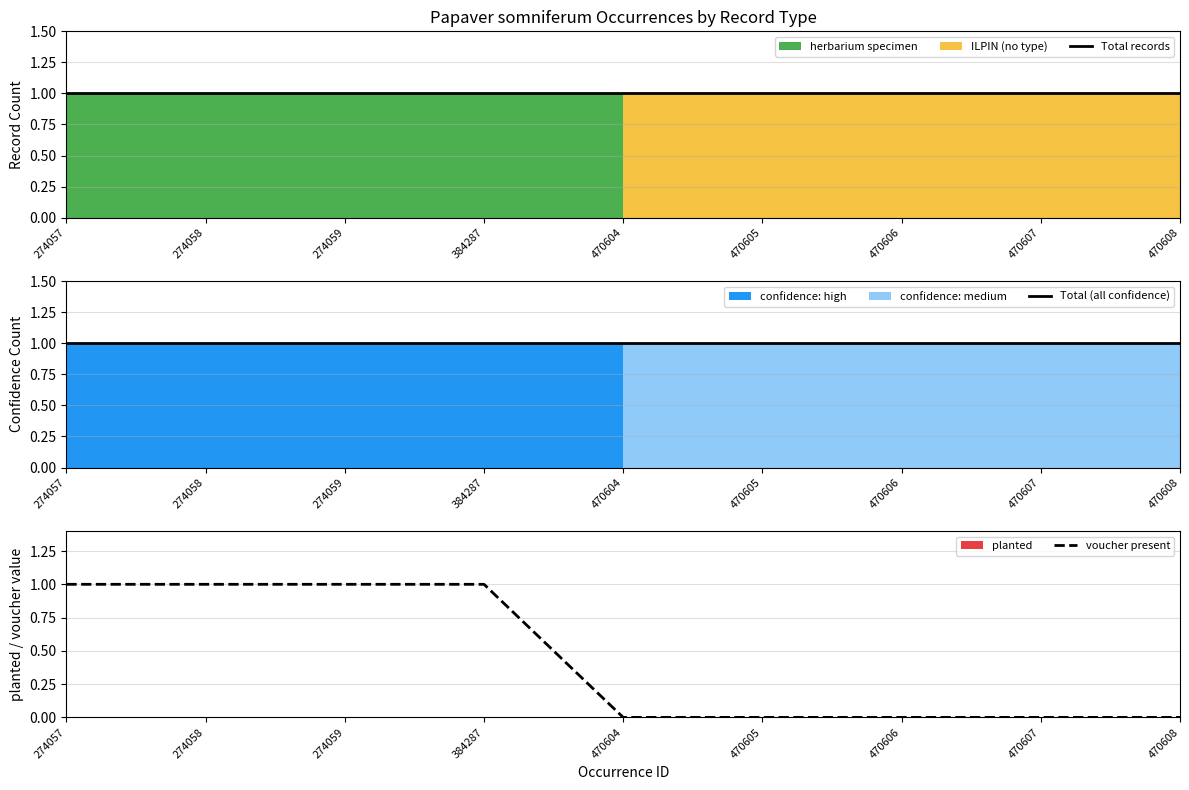

At which category is the sum across all series the highest?

274057